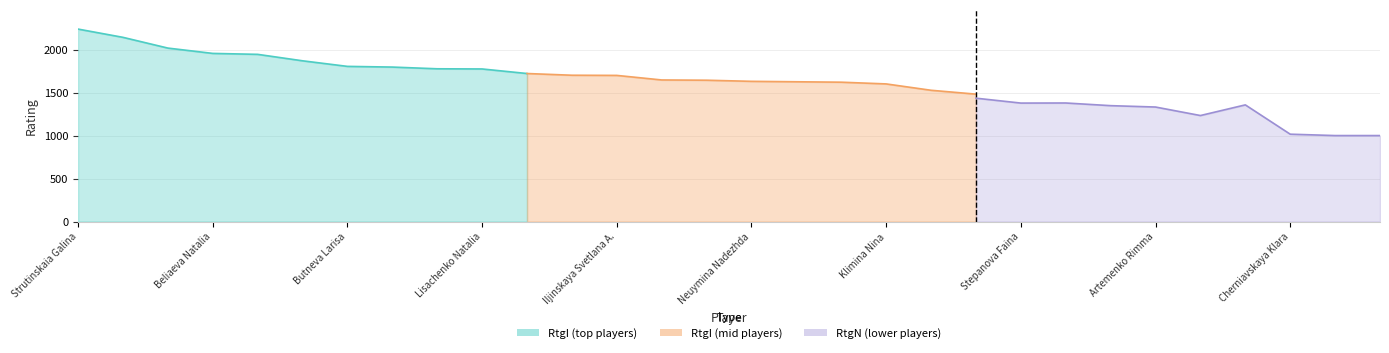

At which category does the chart reach its minimum across all series?

Dvukraeva Galina